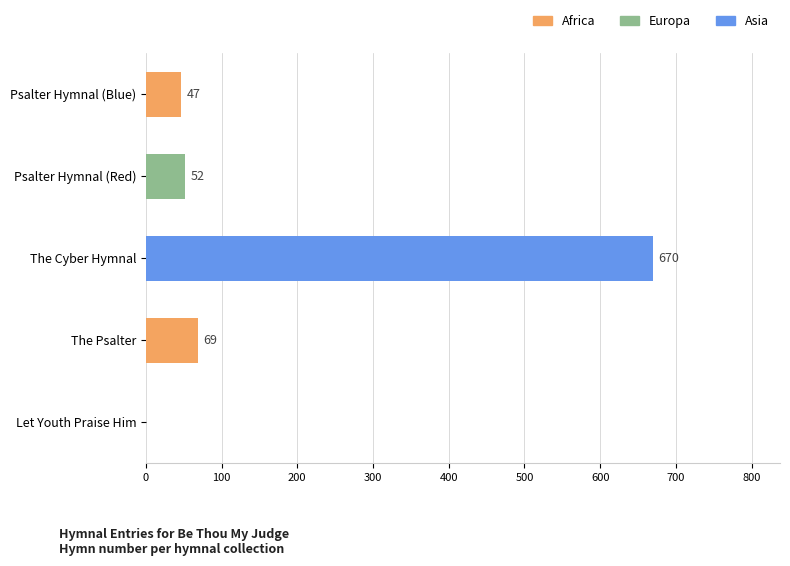

Count the number of categories in the chart.

5